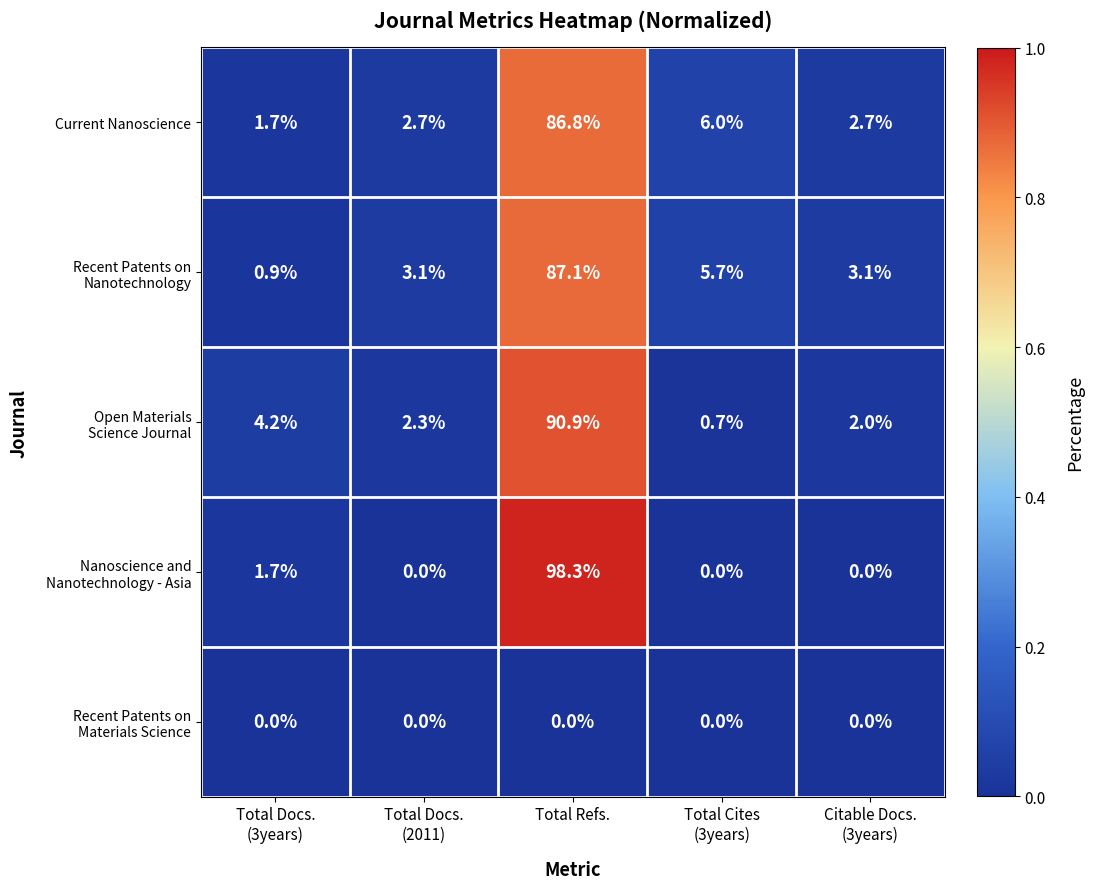

What is the sum of all Current Nanoscience values?

99.9